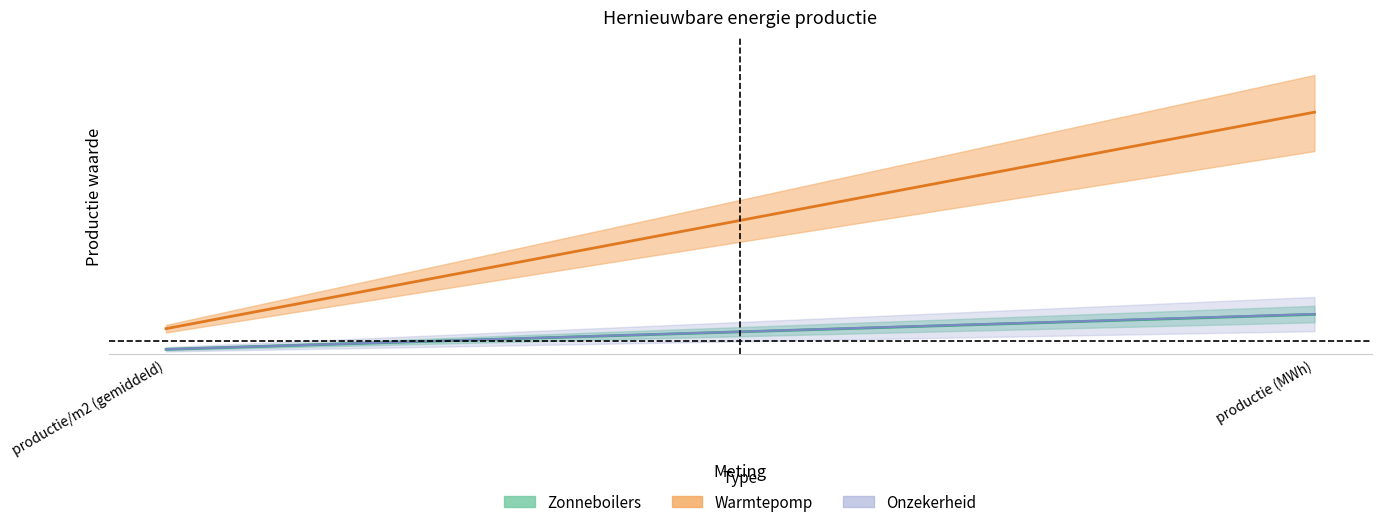

What is the average value of the Gemiddelde onzekerheid series?

1.8